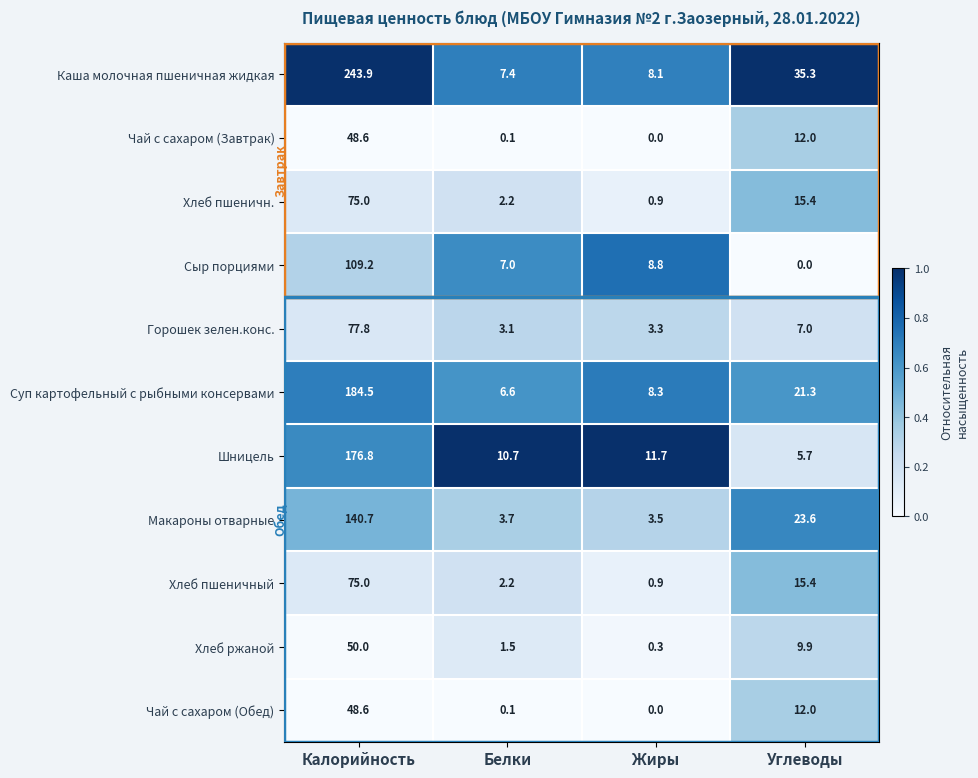

Which series has the largest range (max minus min)?

Каша молочная пшеничная жидкая